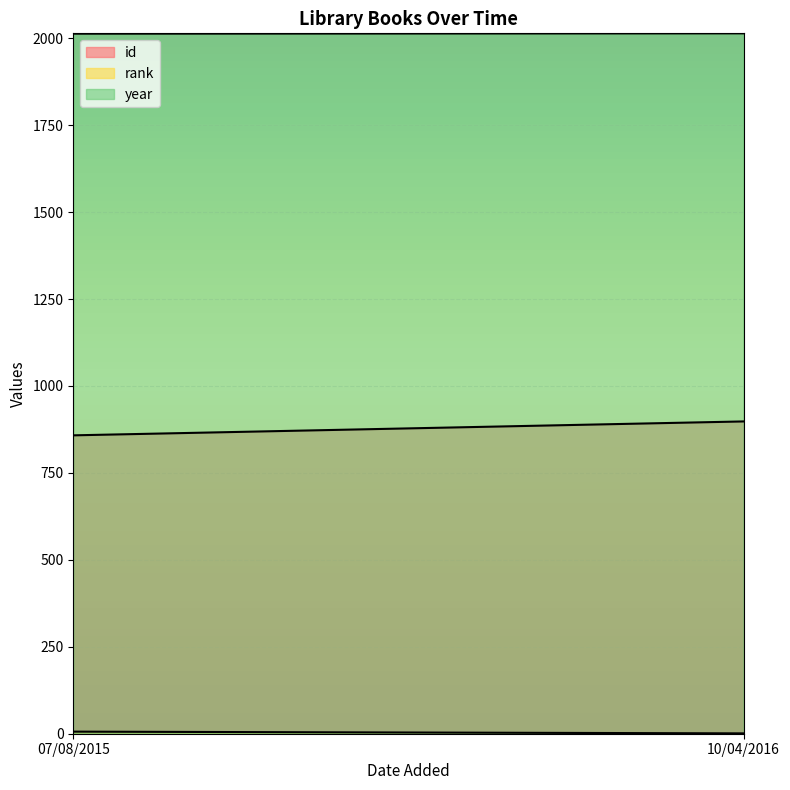

How many lines are shown in the chart?

3